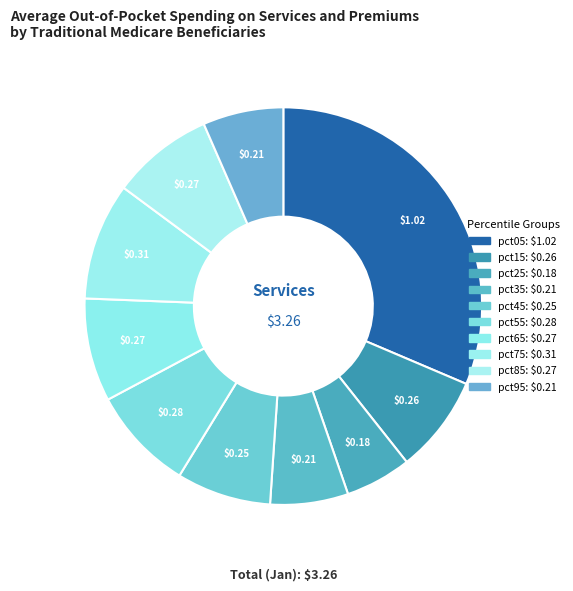

Does pct75 account for over 50% of the chart?

No